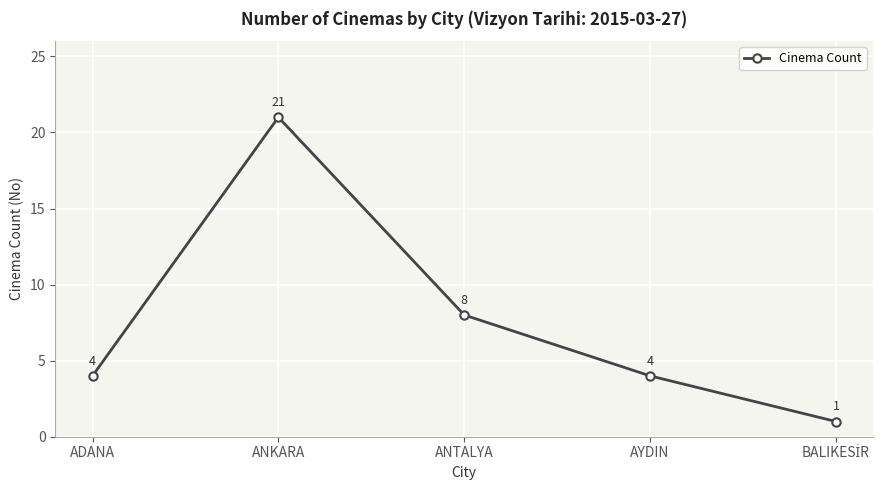

True or false: the data shows 3 at ANTALYA.

False